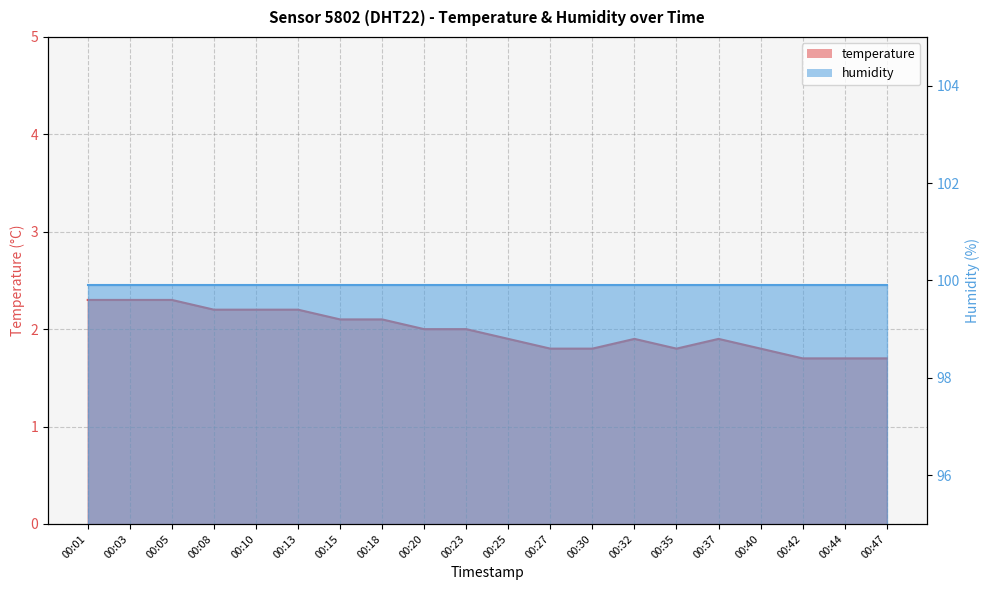

Which category has the lowest value across all series?

00:42